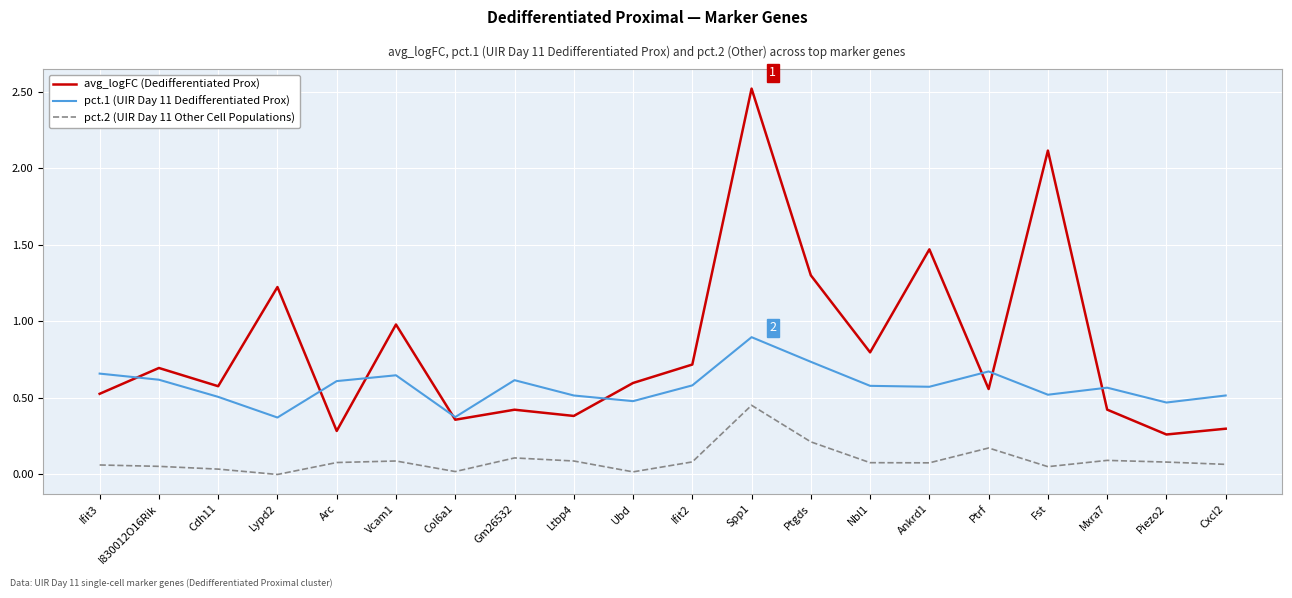

Read the avg_logFC (Dedifferentiated Prox) value at Fst.

2.1